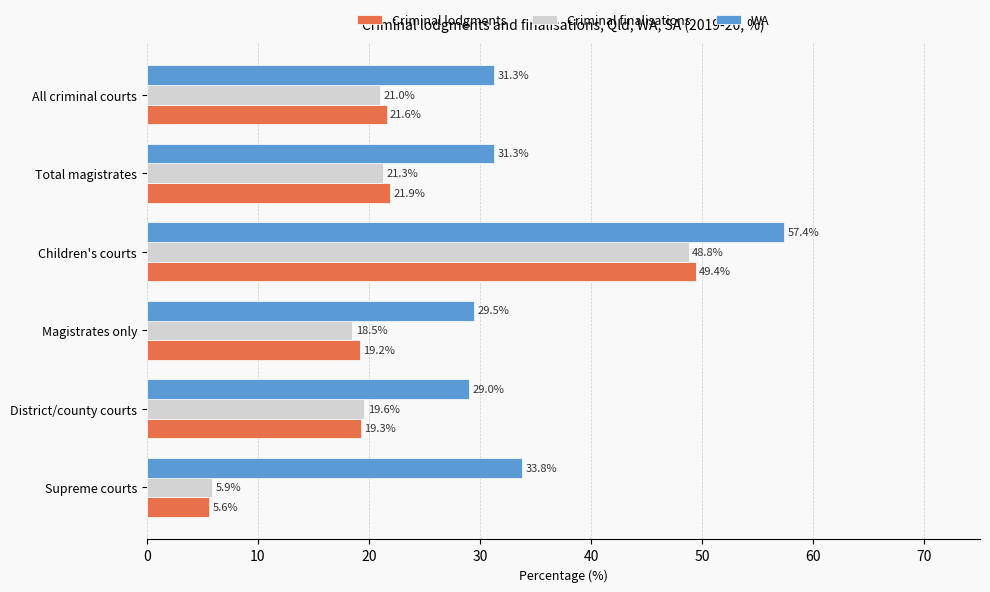

What is the spread (max minus min) of values at All criminal courts?

10.3